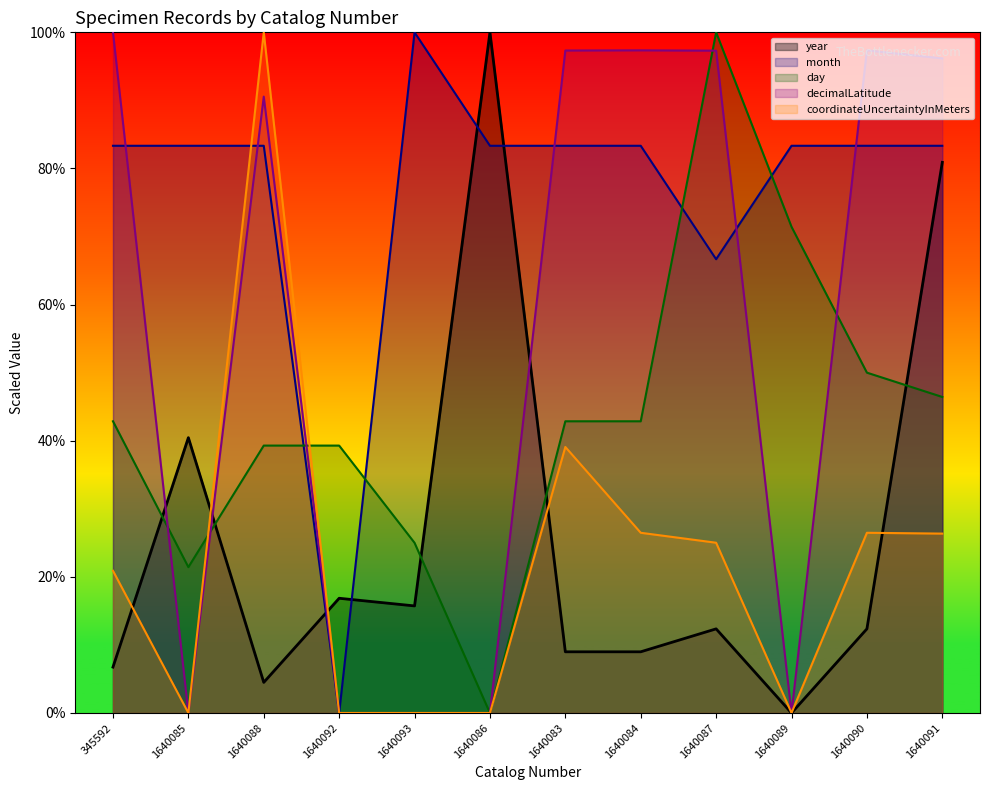

Is the value of decimalLatitude at 1640088 greater than the value of day at 1640092?

Yes